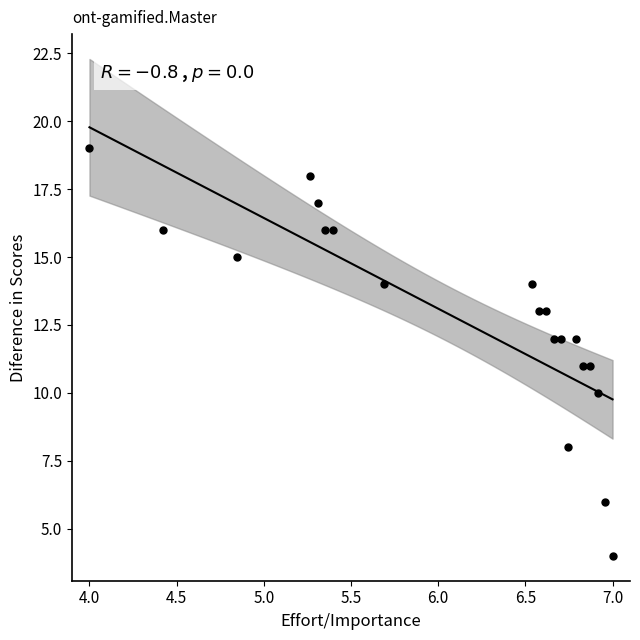

What is the range of Y values (max minus min)?

15